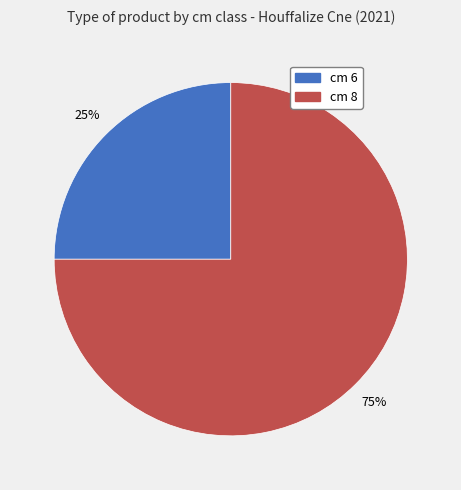

Combined, do cm 8 and cm 6 account for over 50%?

Yes